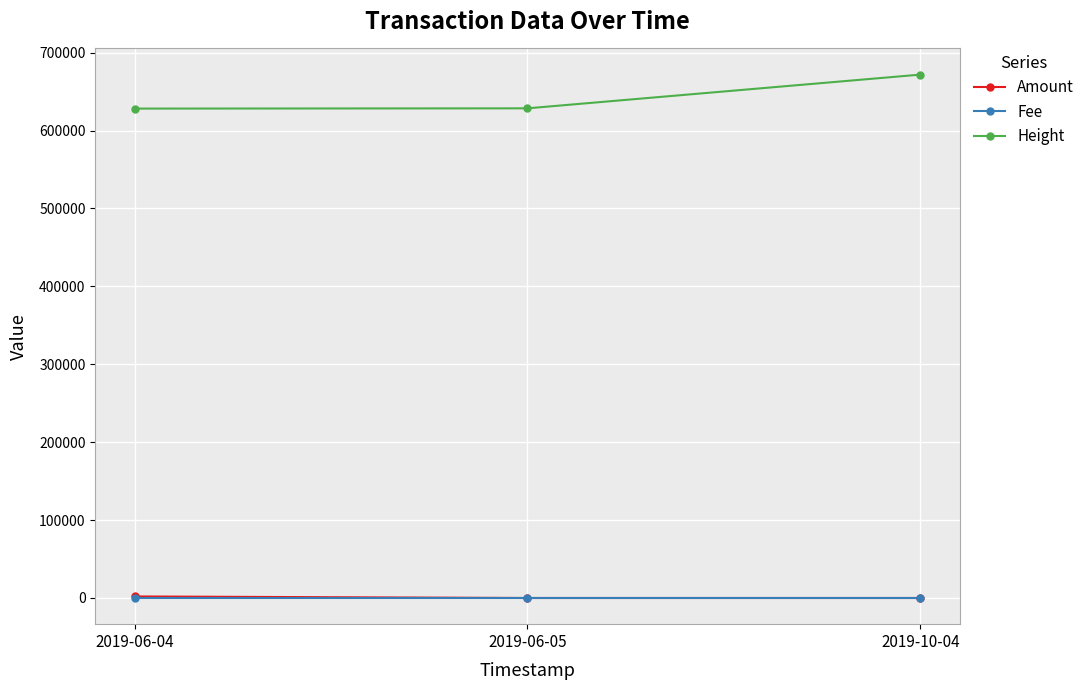

What are all the series names shown in the legend?

Amount, Fee, Height